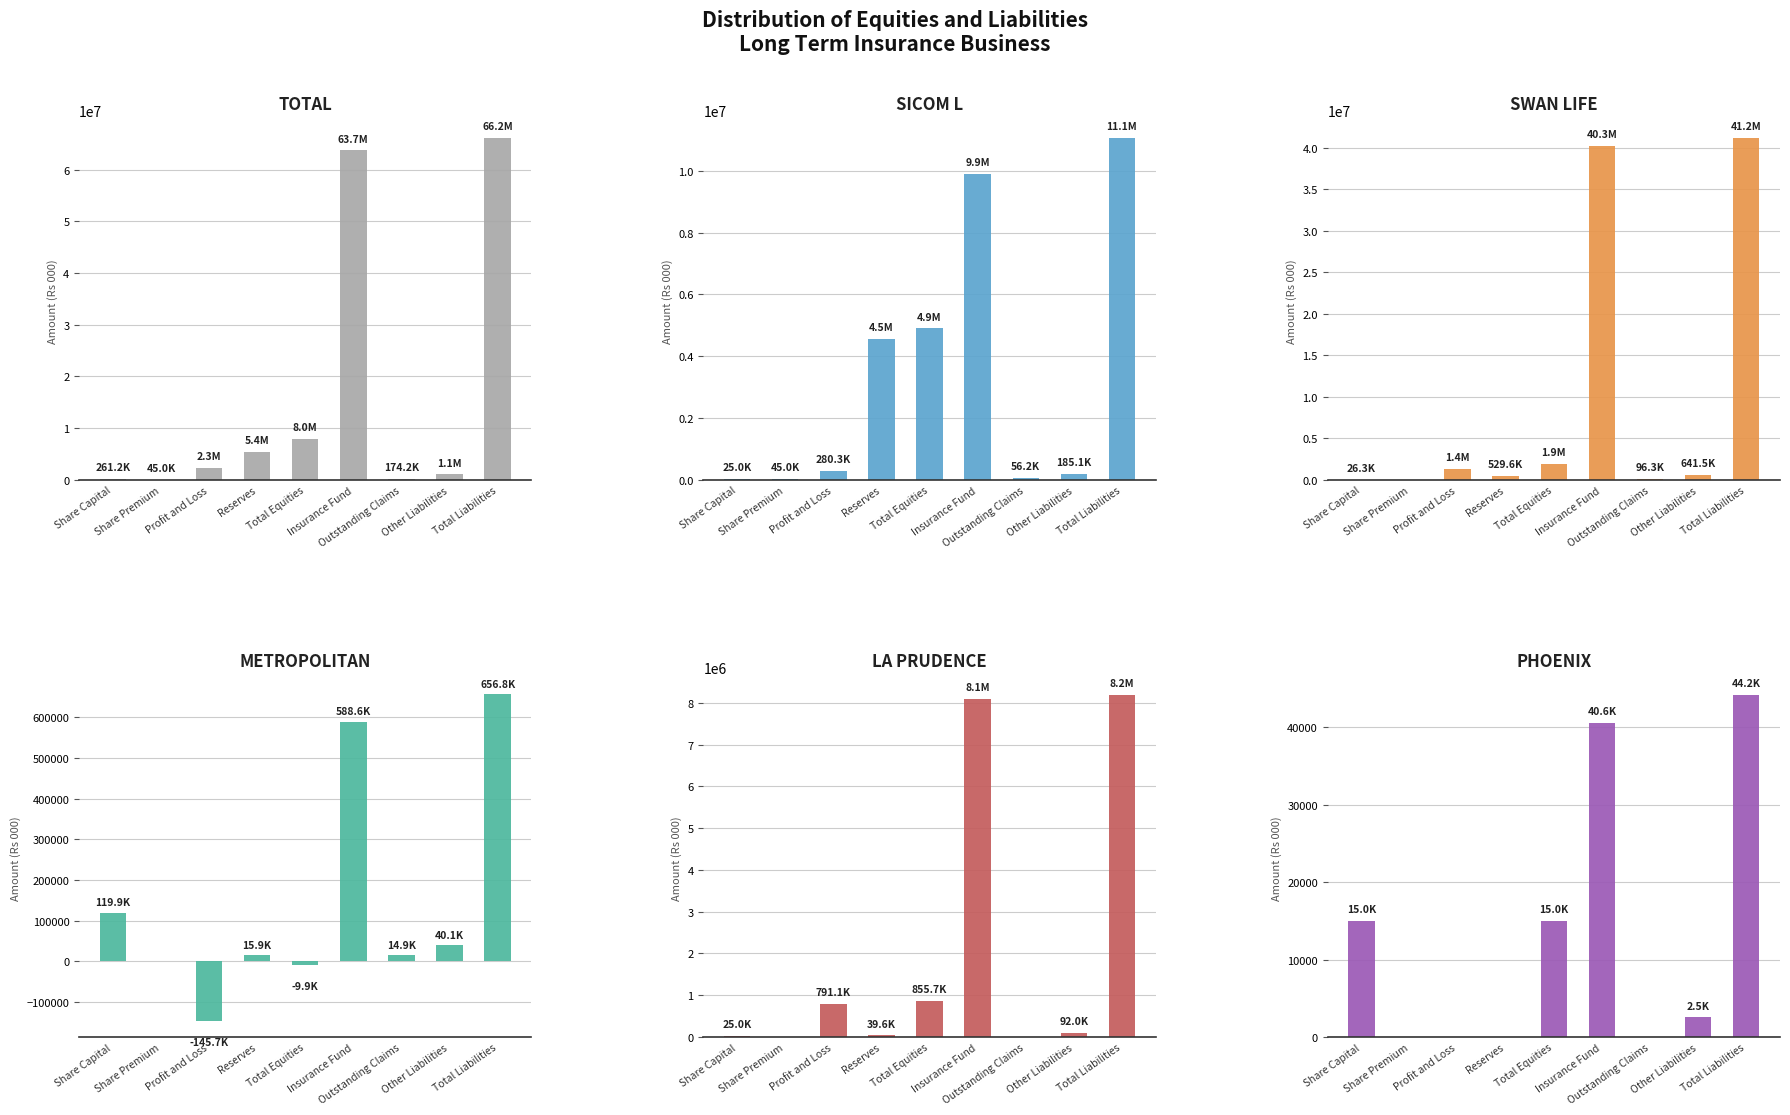

At which category is the sum across all series the highest?

Total Liabilities